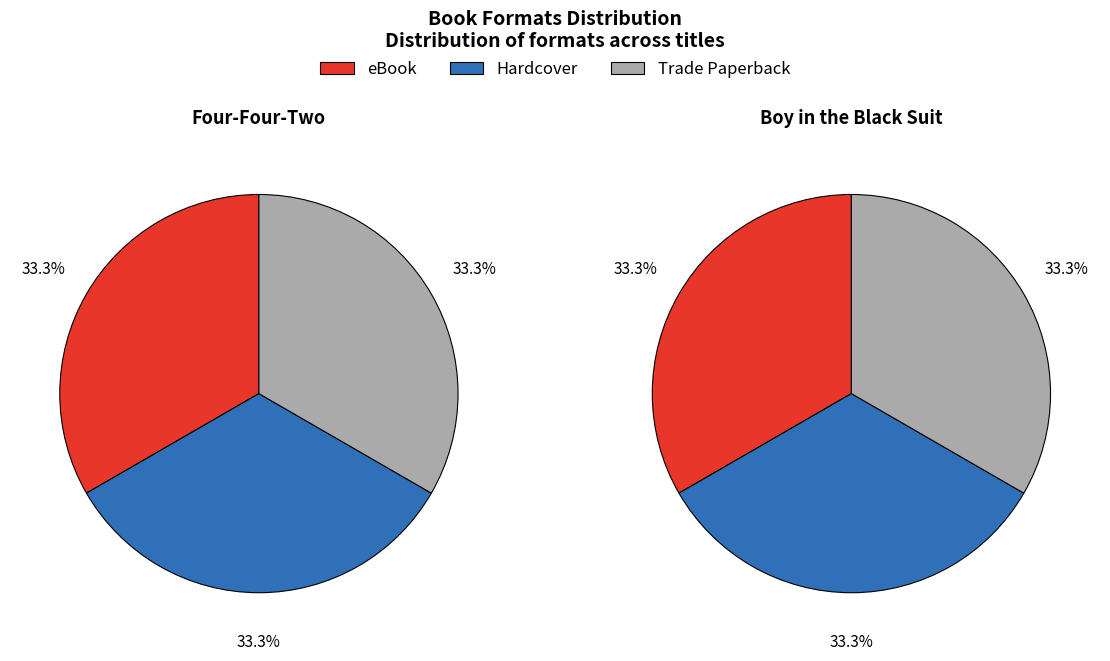

Rank the series by their maximum value, from lowest to highest.

eBook, Hardcover, Trade Paperback